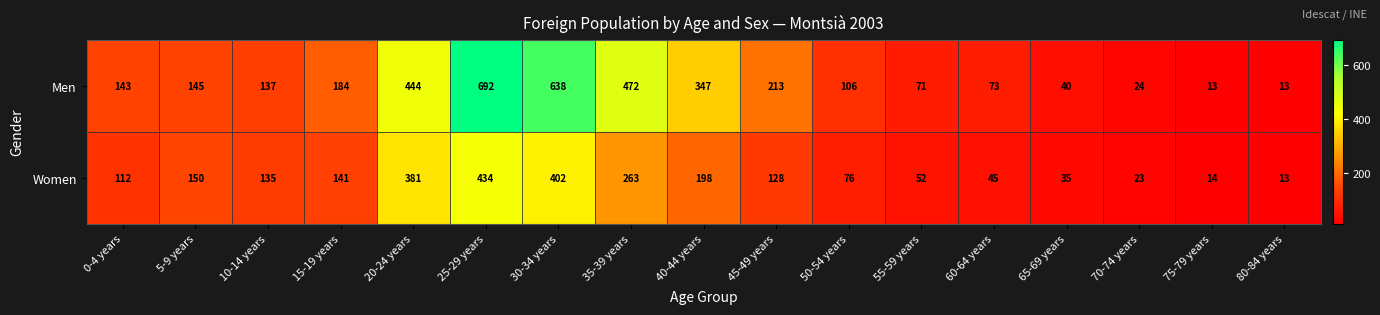

What is the difference between the Men values at 35-39 years and 80-84 years?

459